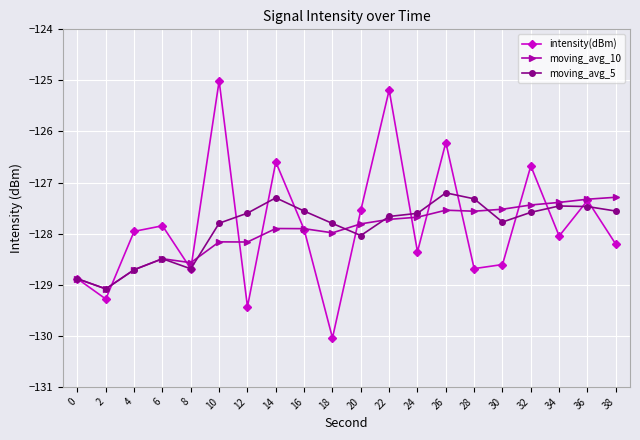

Which series has the widest spread of values?

intensity(dBm)